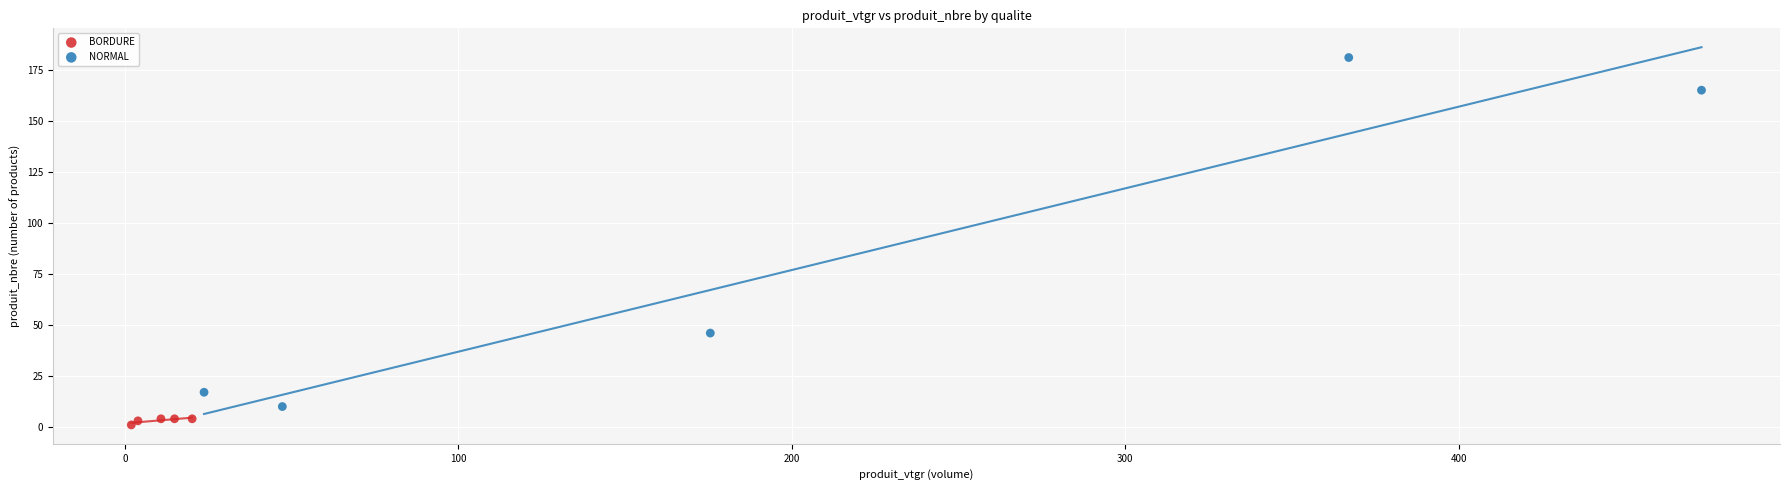

Which series contains the lowest Y value?

BORDURE